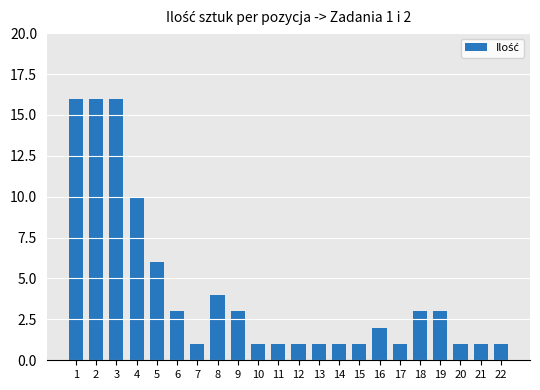

Are the bars horizontal?

No